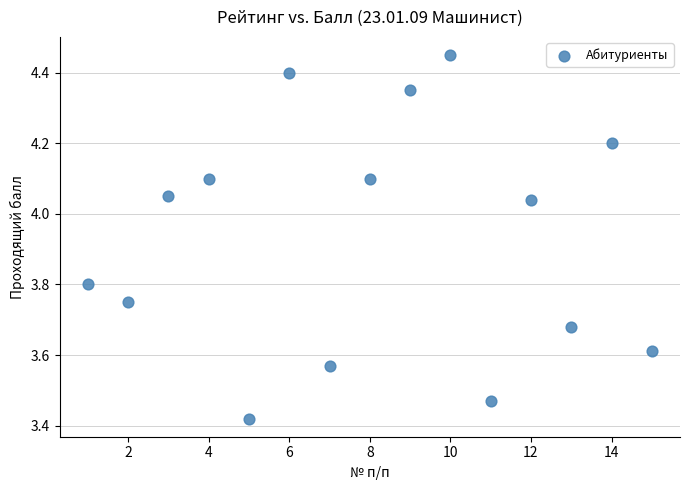

What is the range of Y values (max minus min)?

1.0